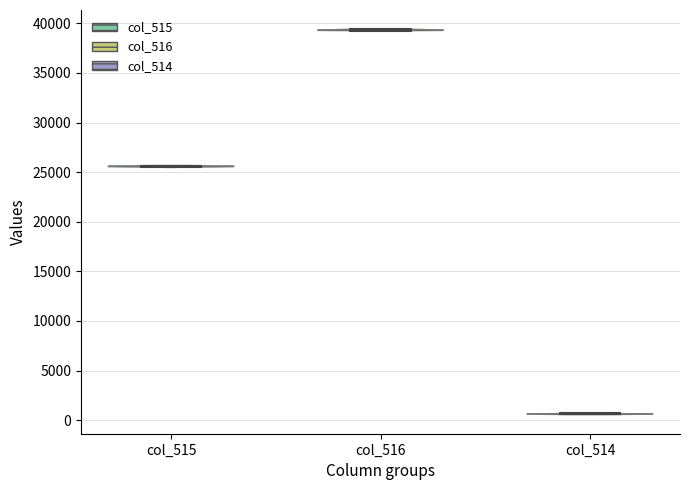

What is the highest point the violin for col_516 reaches on the y-axis? The values are not printed on the chart, so give them approximately, as read against the axis.

39500